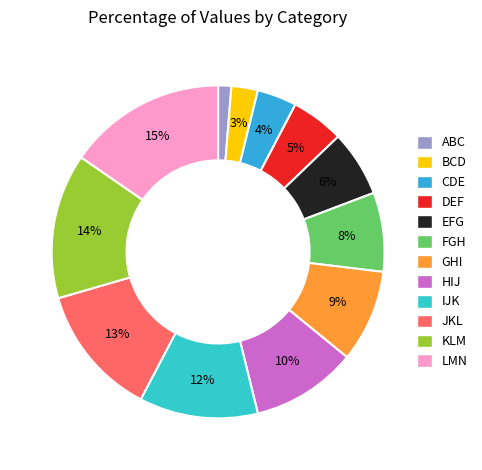

To the nearest percent, what is the combined percentage of IJK and DEF?

17%